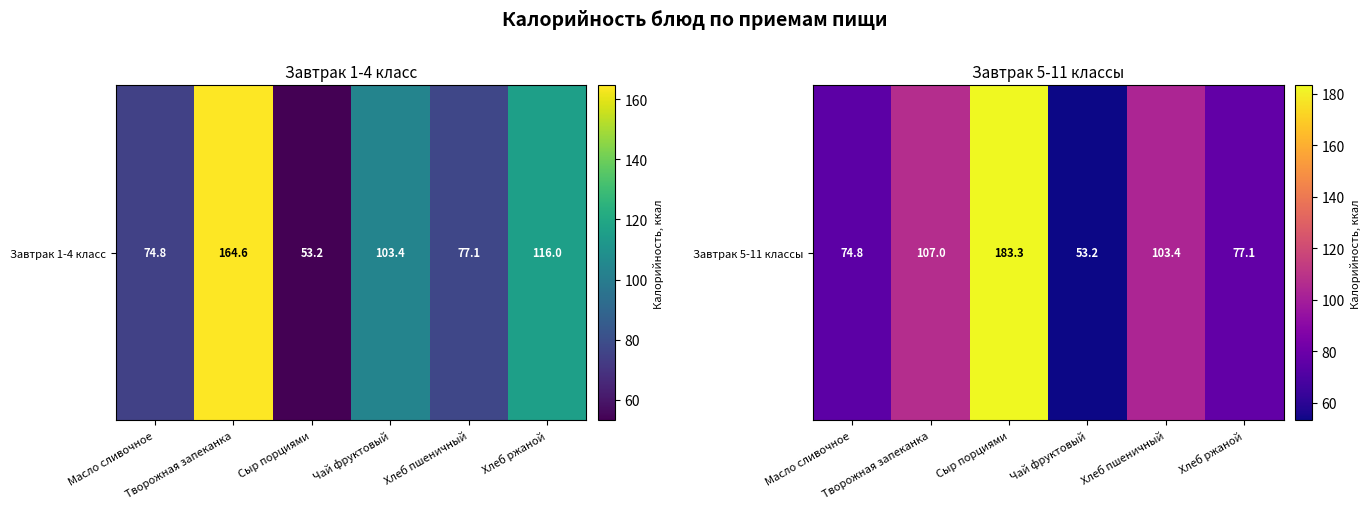

What is the sum of all values?

598.8